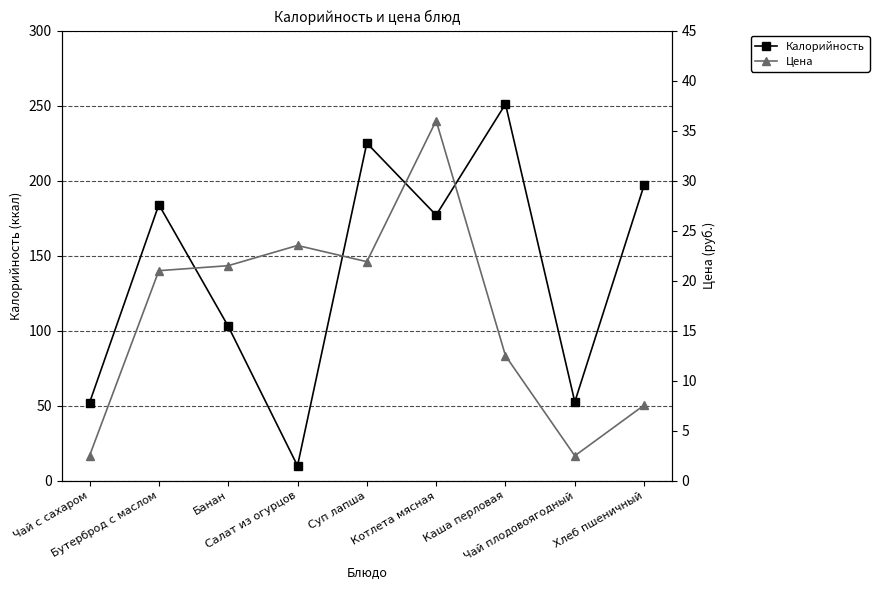

Count the number of data series in this chart.

2